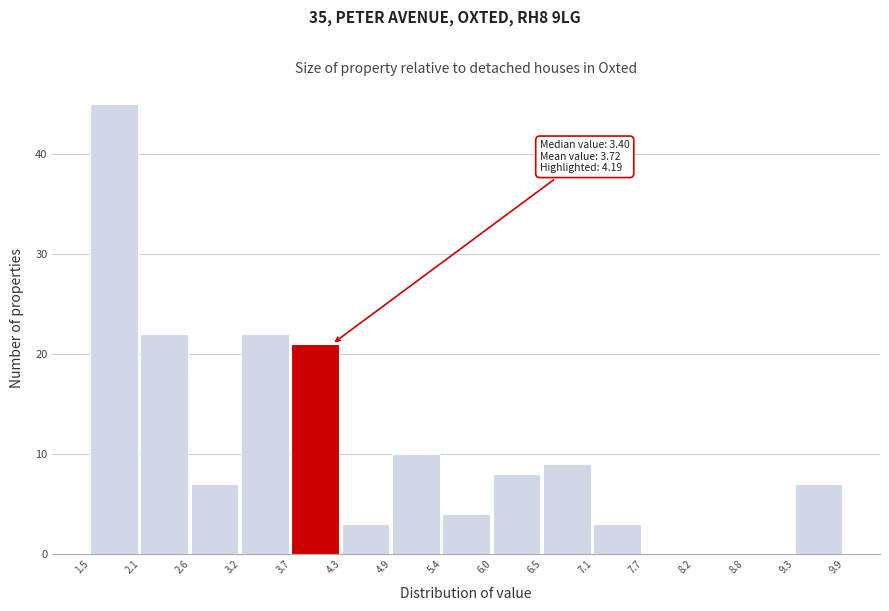

Which range on the x-axis has the tallest bar?

1.5 to 2.1